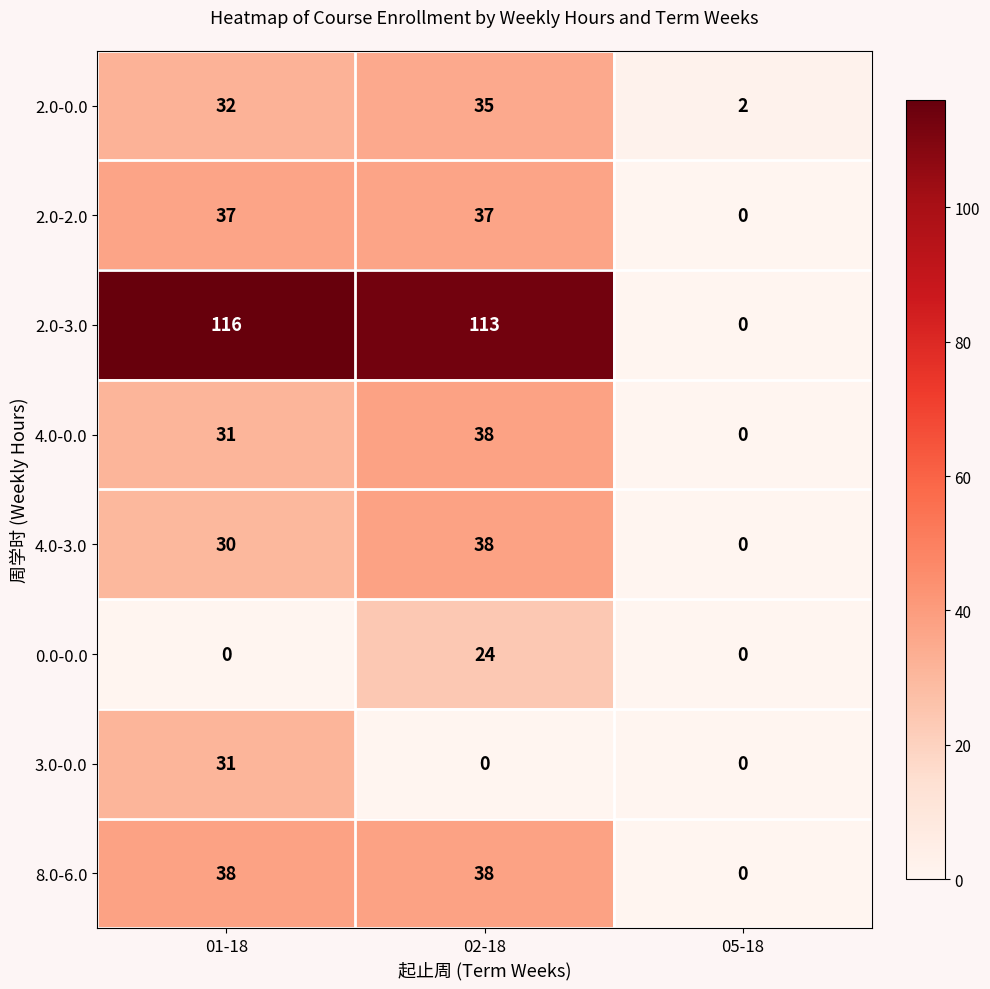

The value of 4.0-0.0 at 02-18 is 38. True or false?

True